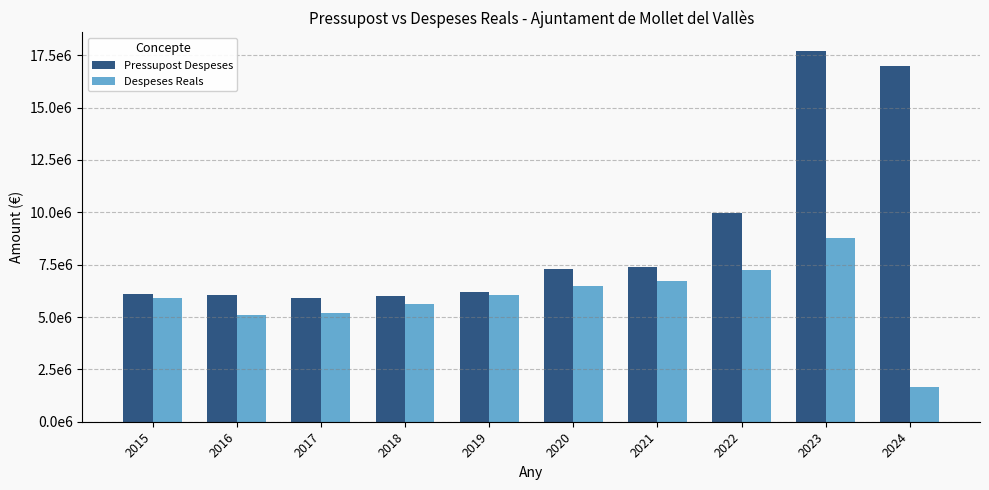

What are all the series names shown in the legend?

Pressupost Despeses, Despeses Reals